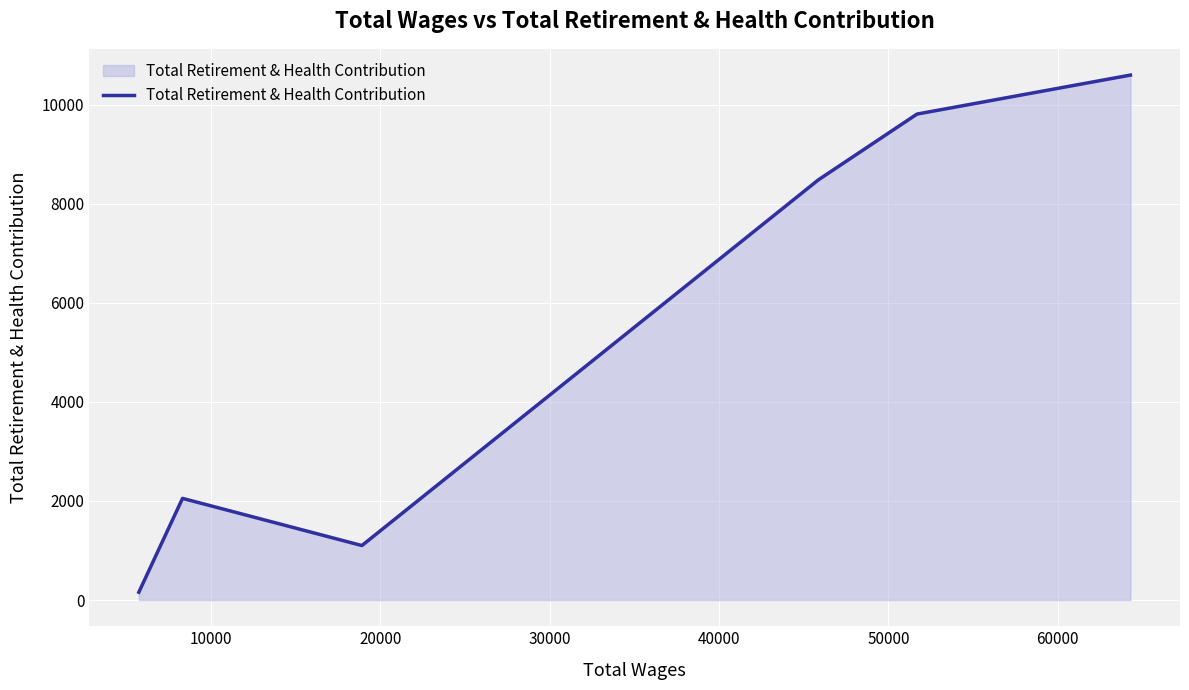

How many values are below 8479?

3